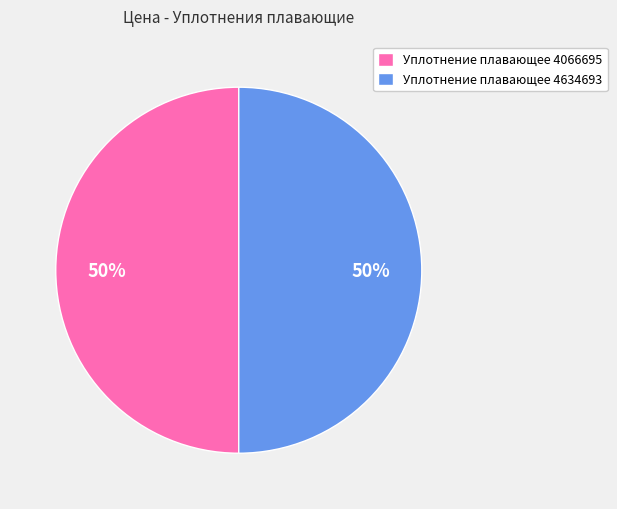

How many slices are in this pie chart?

2